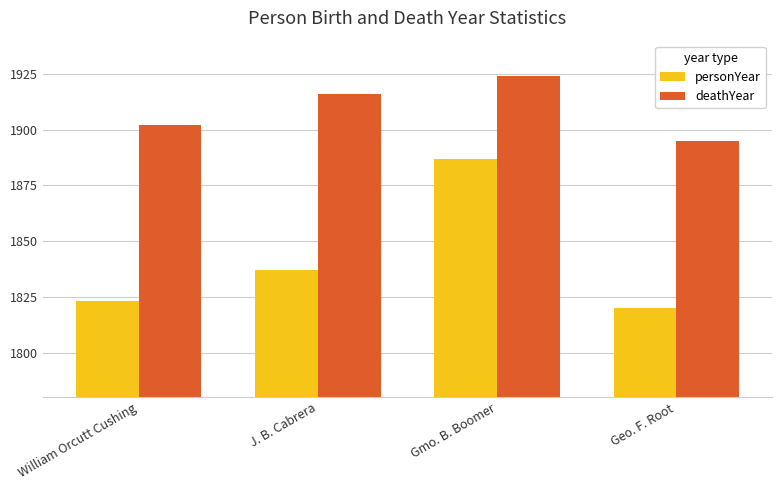

Are the bars grouped side by side (vs. stacked)?

Yes